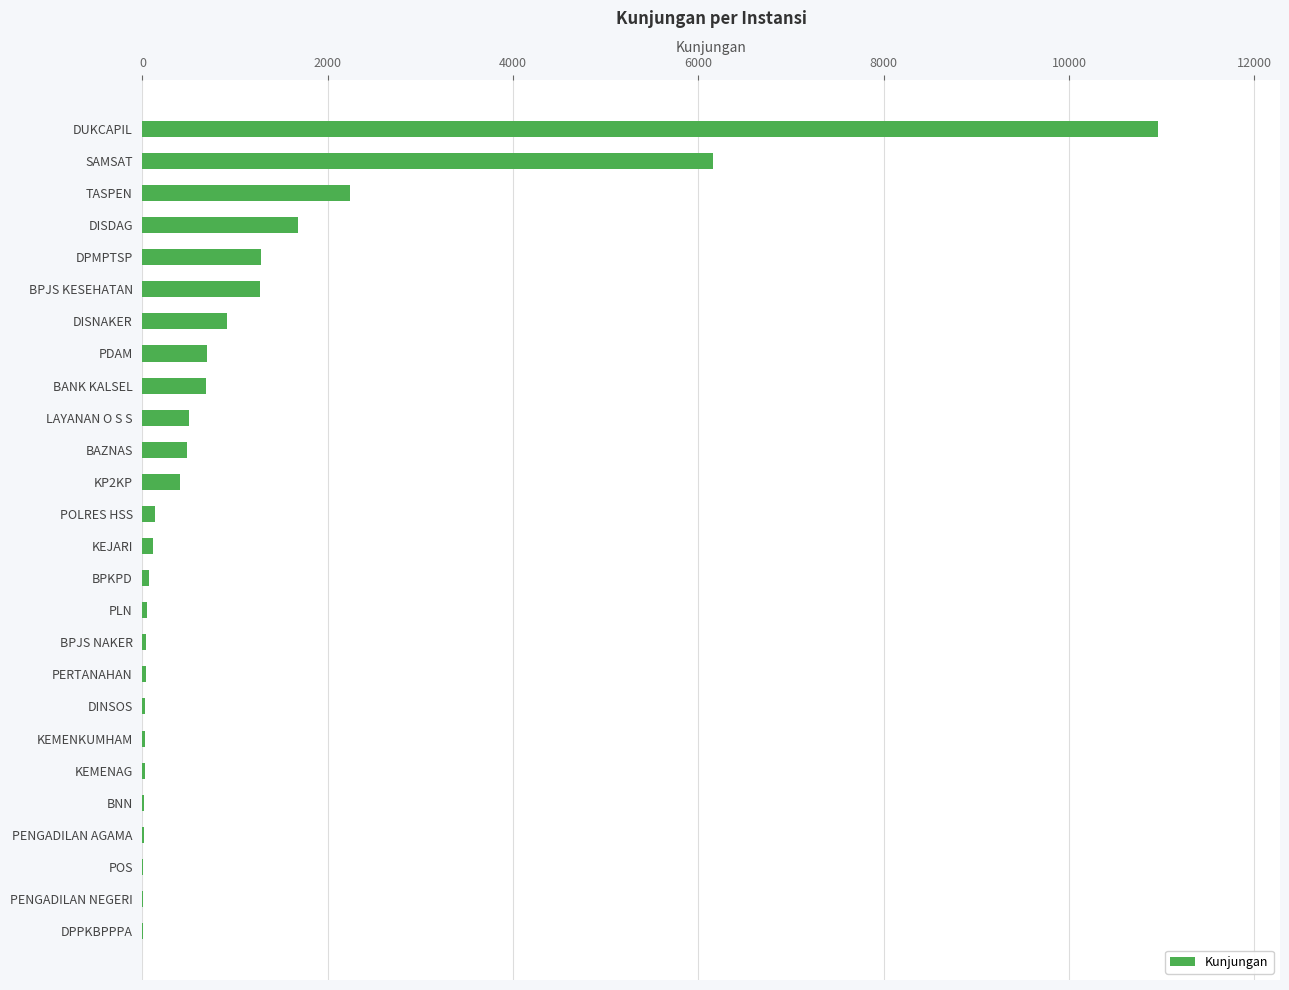

At which category does the chart reach its peak across all series?

DUKCAPIL